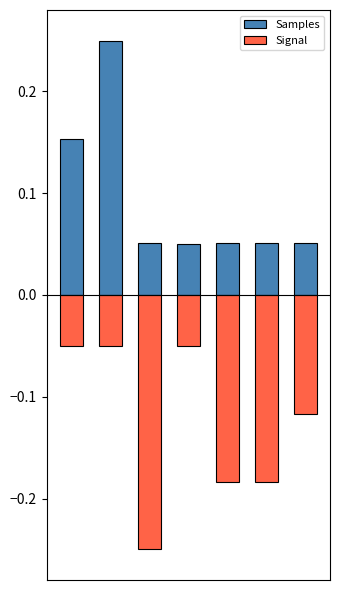

Which category has the lowest value in the Signal series?

2